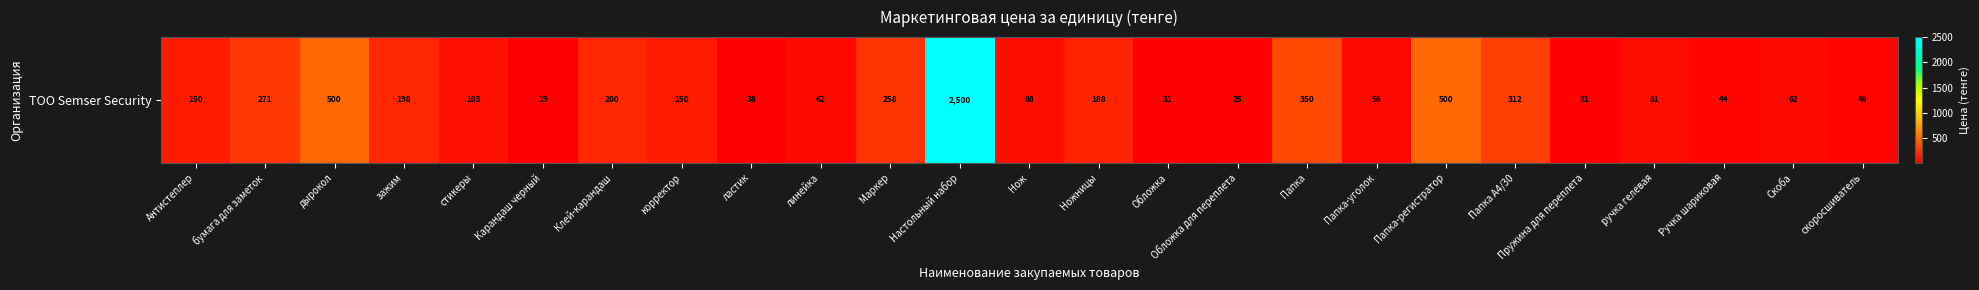

Which has a higher value, линейка or бумага для заметок?

бумага для заметок